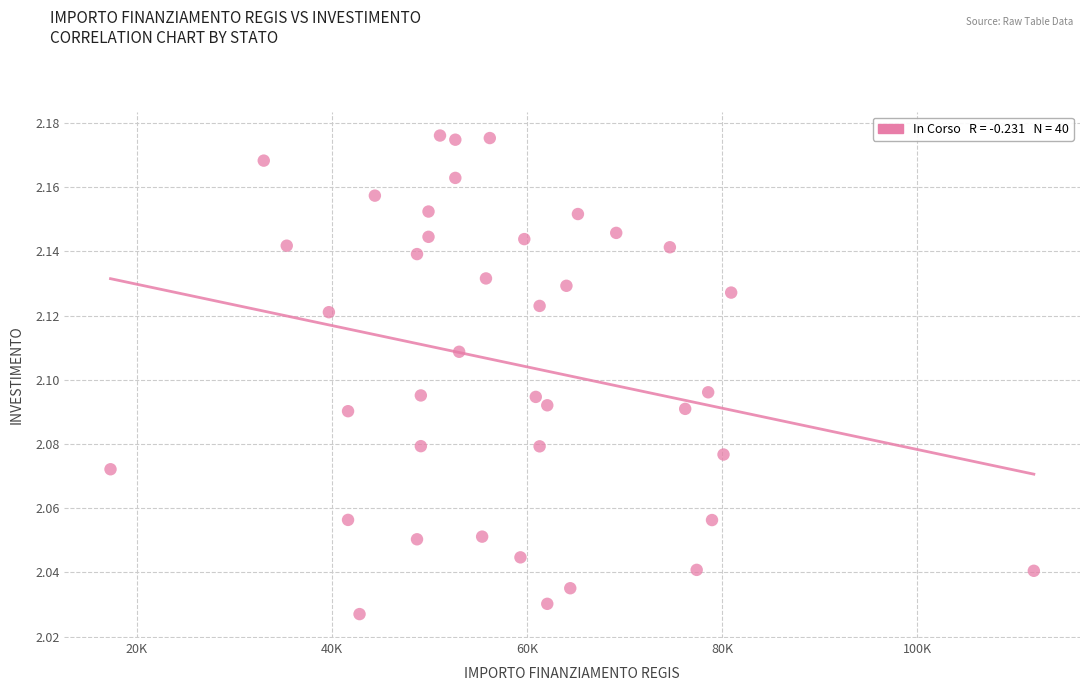

What is the range of X values (max minus min)?

94665.7